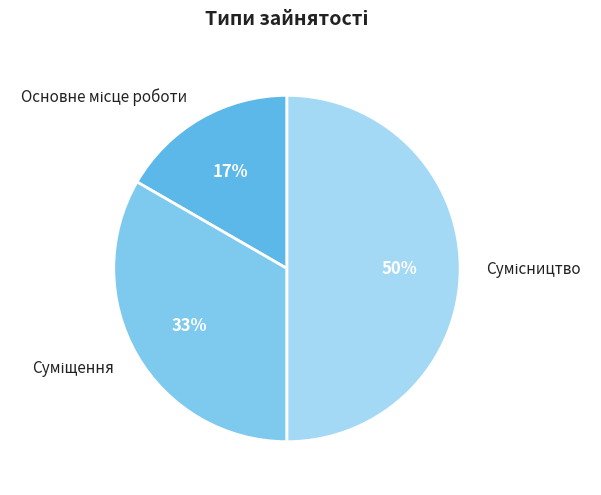

To the nearest percent, what is the difference between the largest and smallest slice percentages?

33%